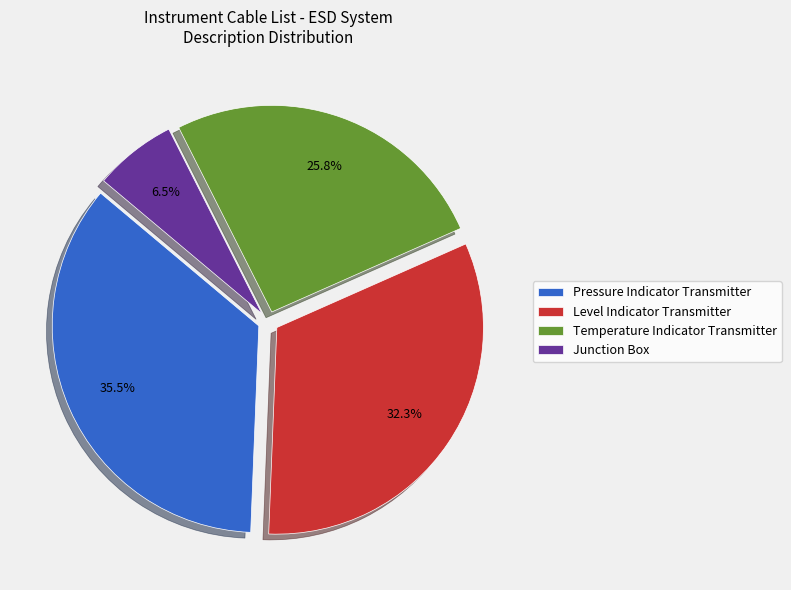

How much of the chart is everything except Temperature Indicator Transmitter?

74.2%